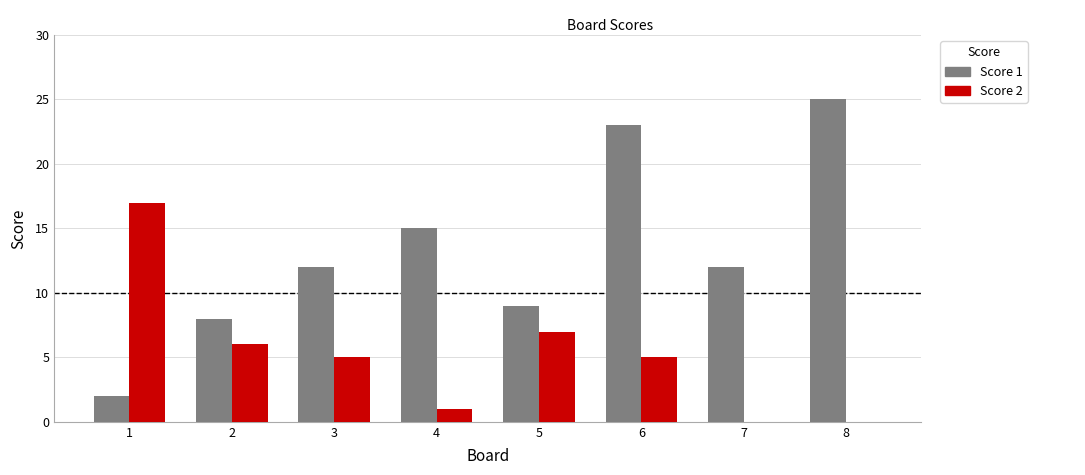

Is the value of Score 2 at 6 greater than the value of Score 1 at 3?

No